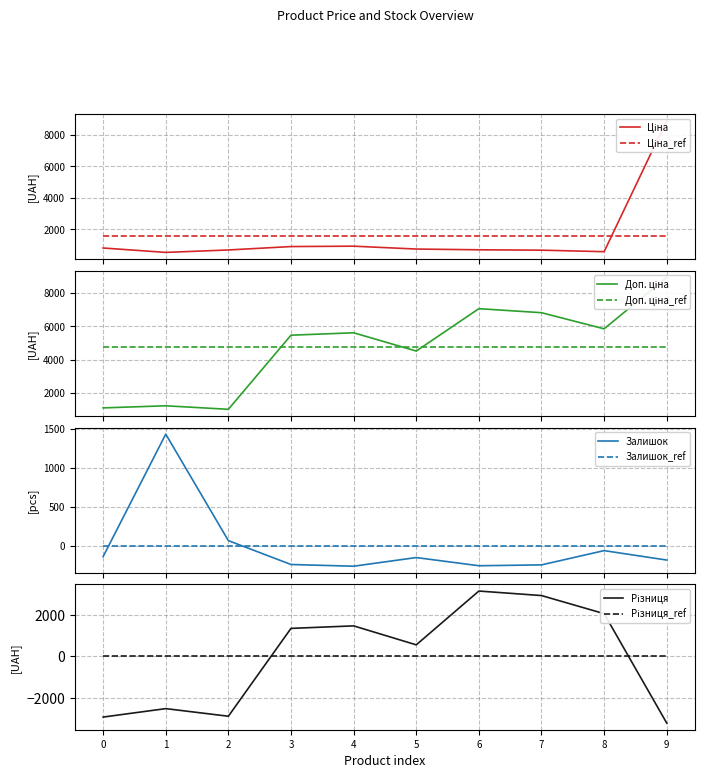

How many intersections are there between Залишок_ref and Залишок?

2